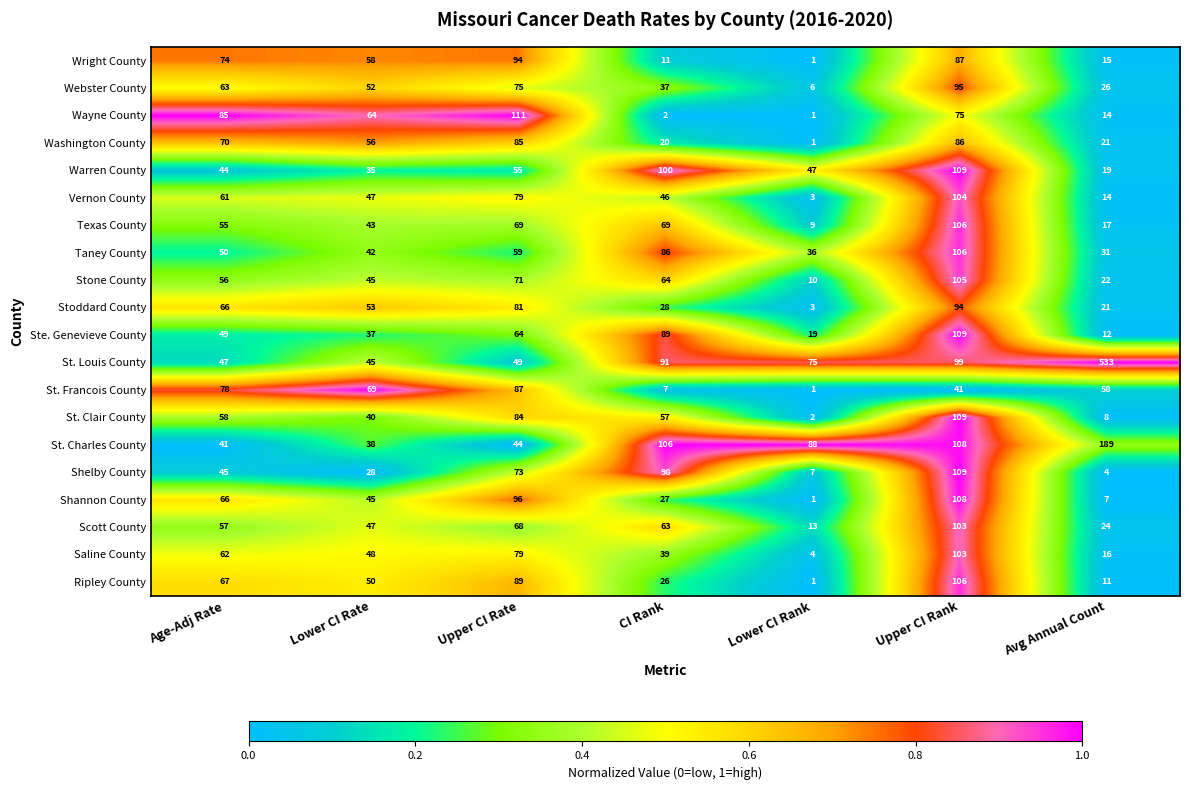

What is the approximate value of Texas County at Upper CI Rate, to the nearest 10?

70